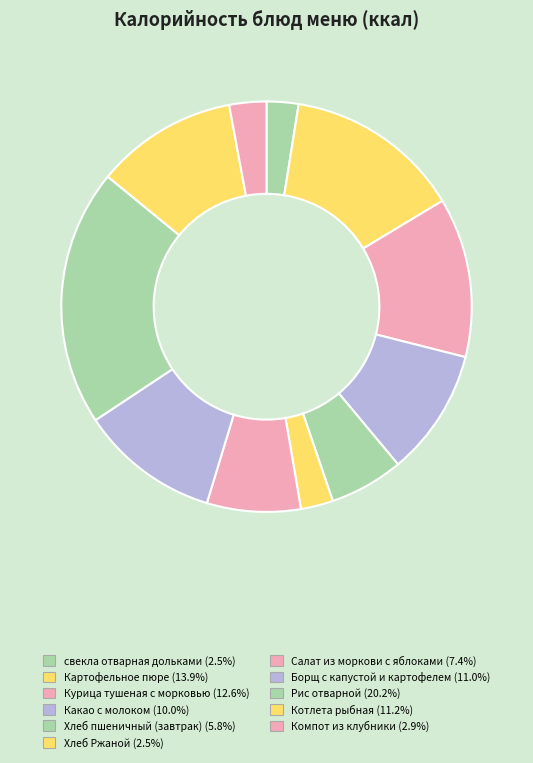

What is the smallest slice in the pie chart?

свекла отварная дольками